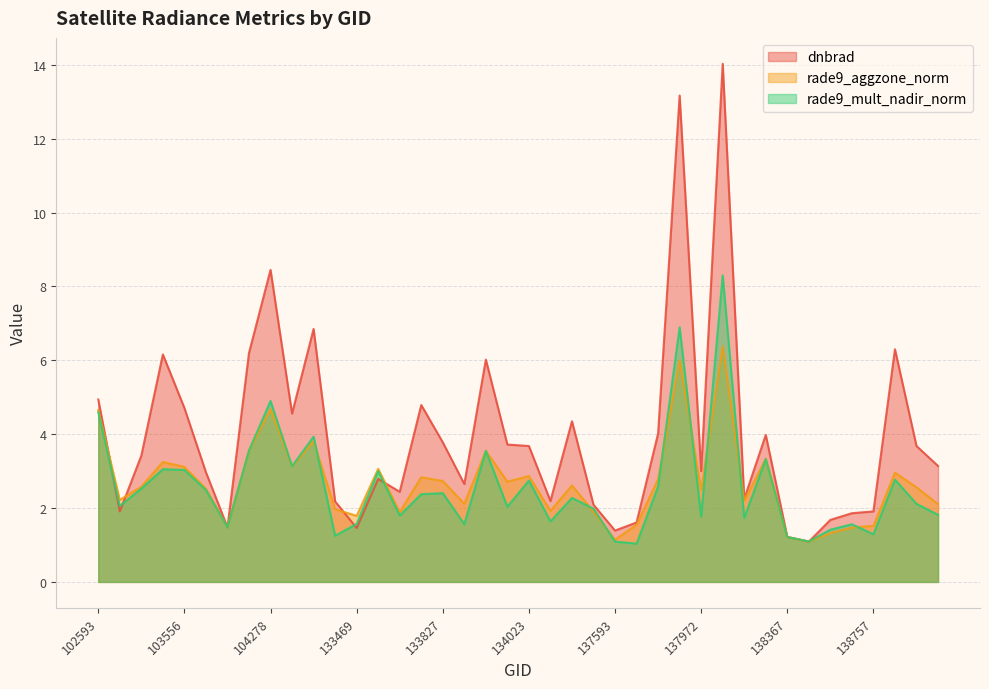

Is it true that rade9_aggzone_norm equals 1.5 at 103918?

True